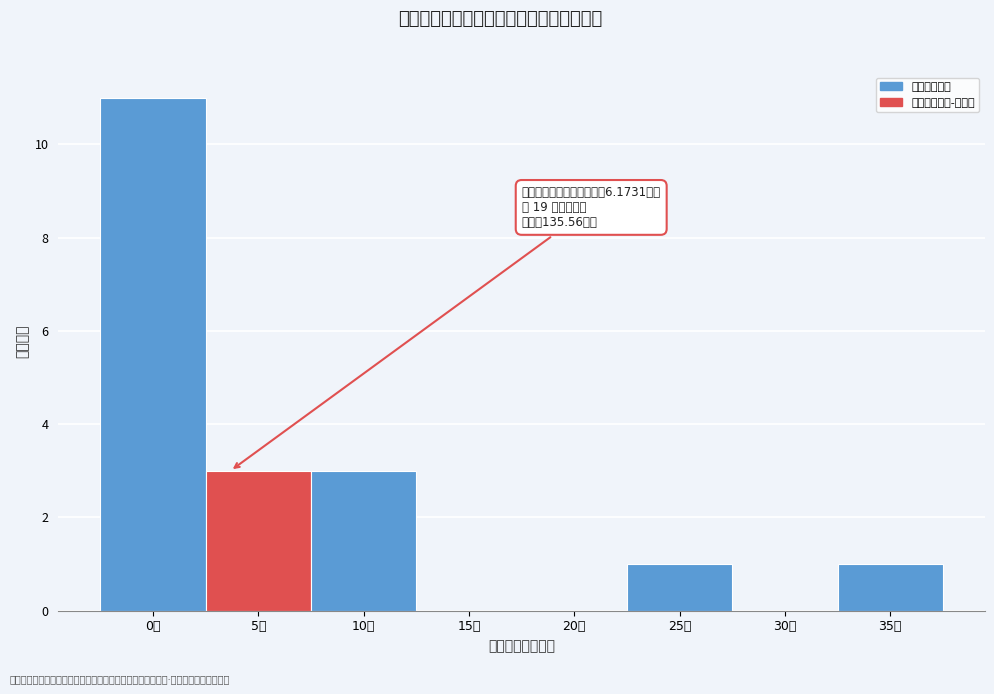

Reading left to right, extract all data points from this chart.

0万=11	5万=3	10万=3	15万=0	20万=0	25万=1	30万=0	35万=1